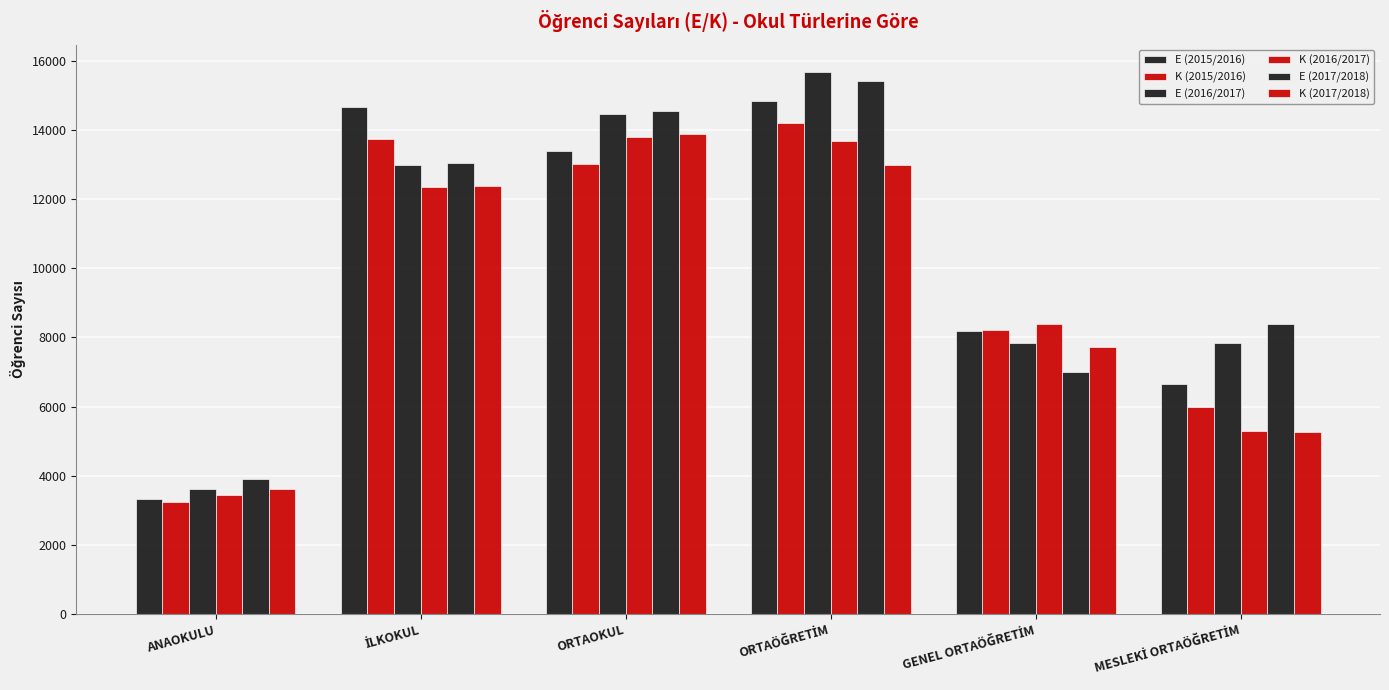

How many bars are there in each group?

6